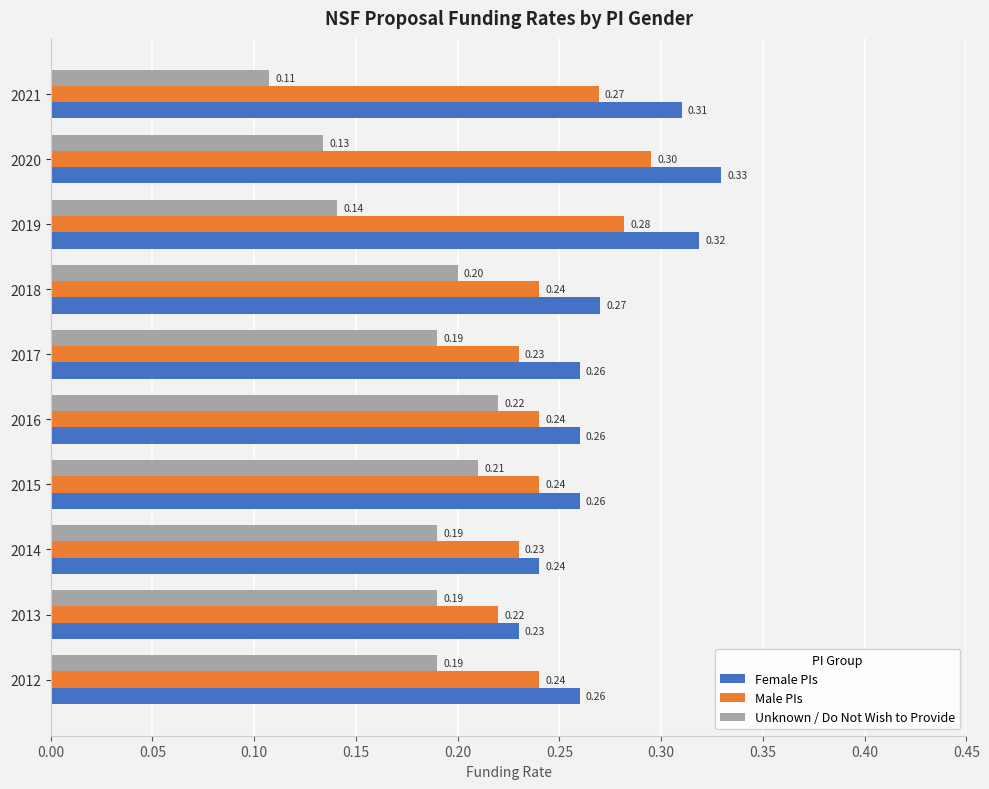

At which category is the sum across all series the highest?

2020